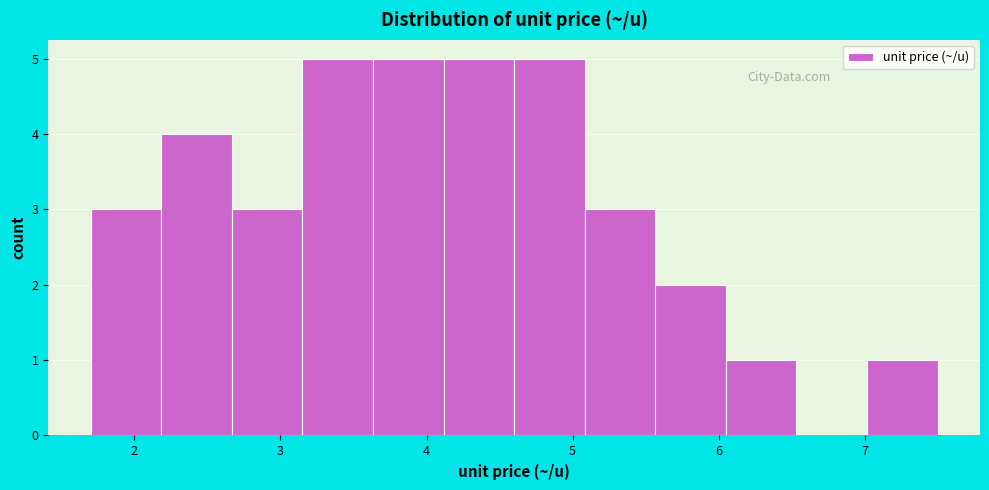

Reading left to right, transcribe this chart: for each bar, give the range it covers on the x-axis and its height. Neither the bar edges nor the heights are printed on the chart, so give them approximately, as read against the axes.

1.7 to 2.2: 3
2.2 to 2.7: 4
2.7 to 3.2: 3
3.2 to 3.6: 5
3.6 to 4.1: 5
4.1 to 4.6: 5
4.6 to 5.1: 5
5.1 to 5.6: 3
5.6 to 6.1: 2
6.1 to 6.5: 1
6.5 to 7.0: 0
7.0 to 7.5: 1